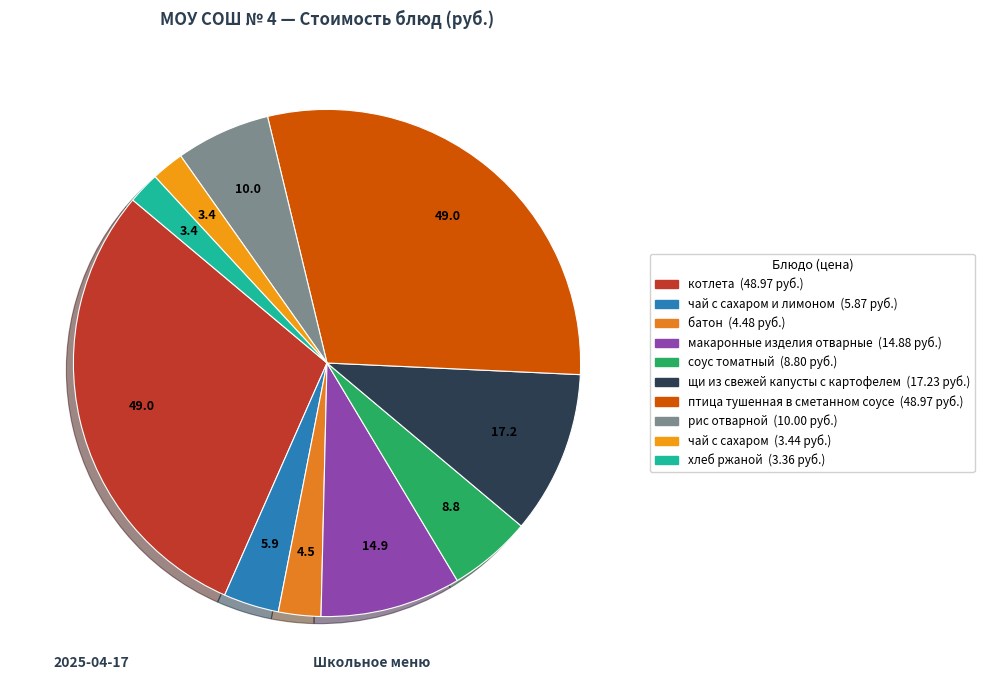

Is there any slice that represents more than half of the pie?

No